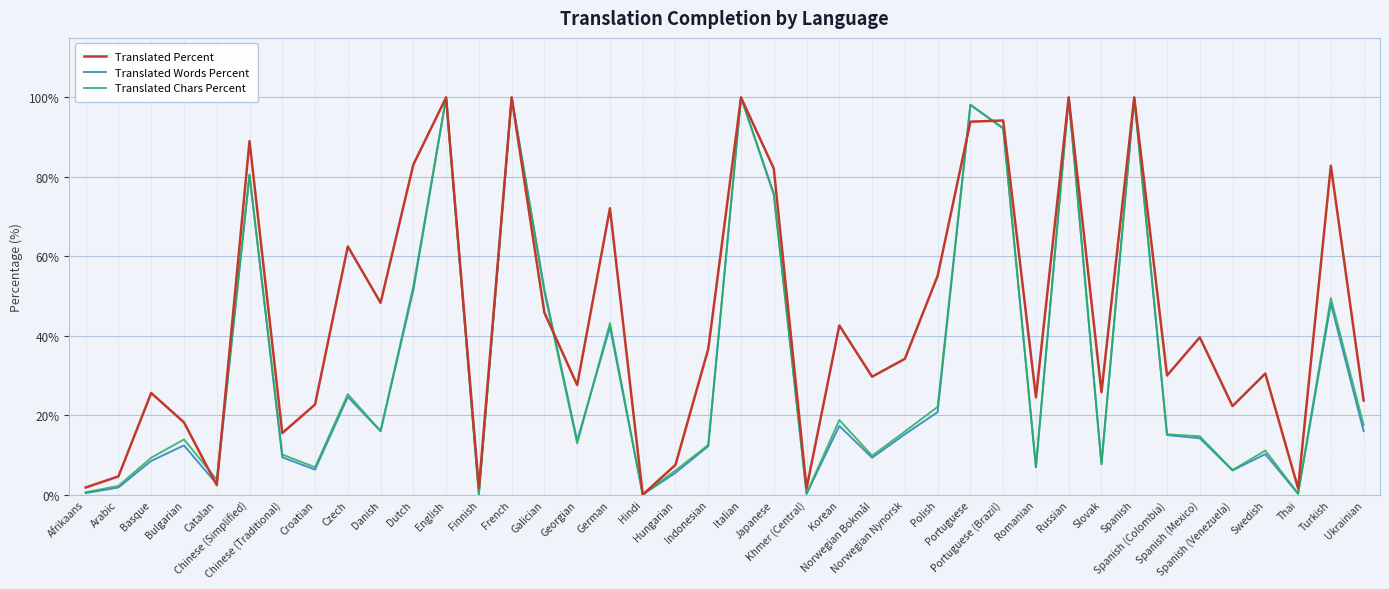

True or false: Translated Percent has a value of 1.6 at Thai.

True